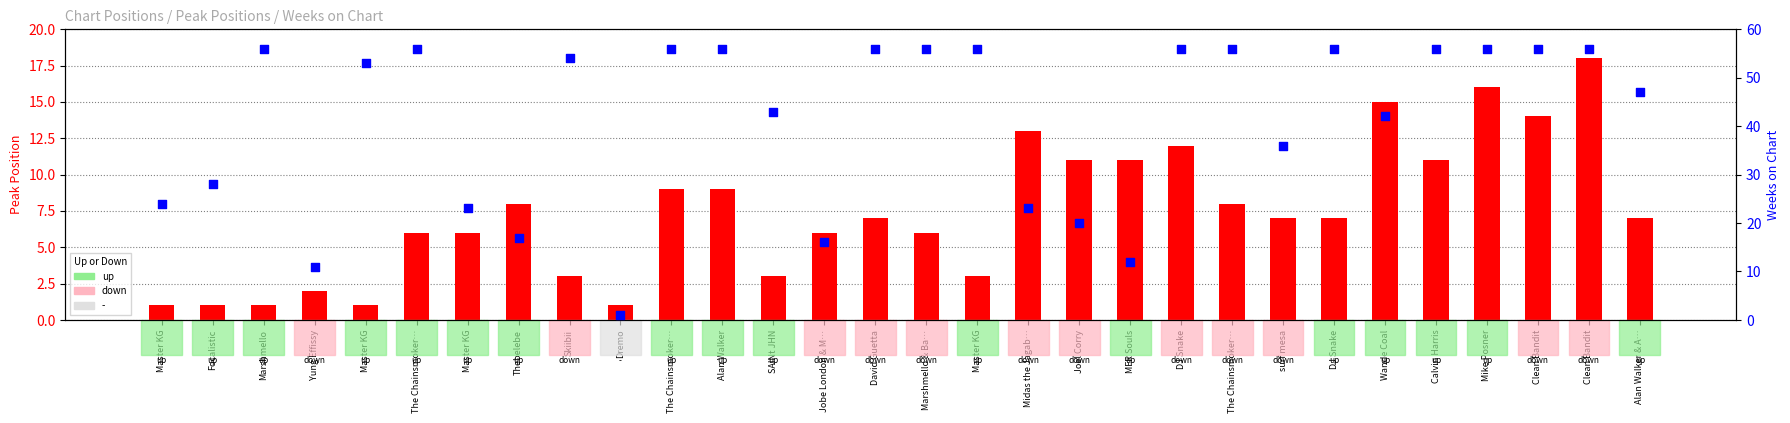

What is the total value across all series at Wande Coal?

57